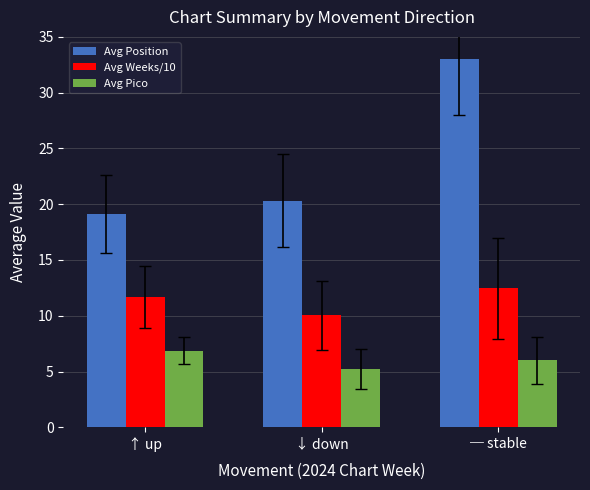

What is the maximum value for Avg Position?

33.0